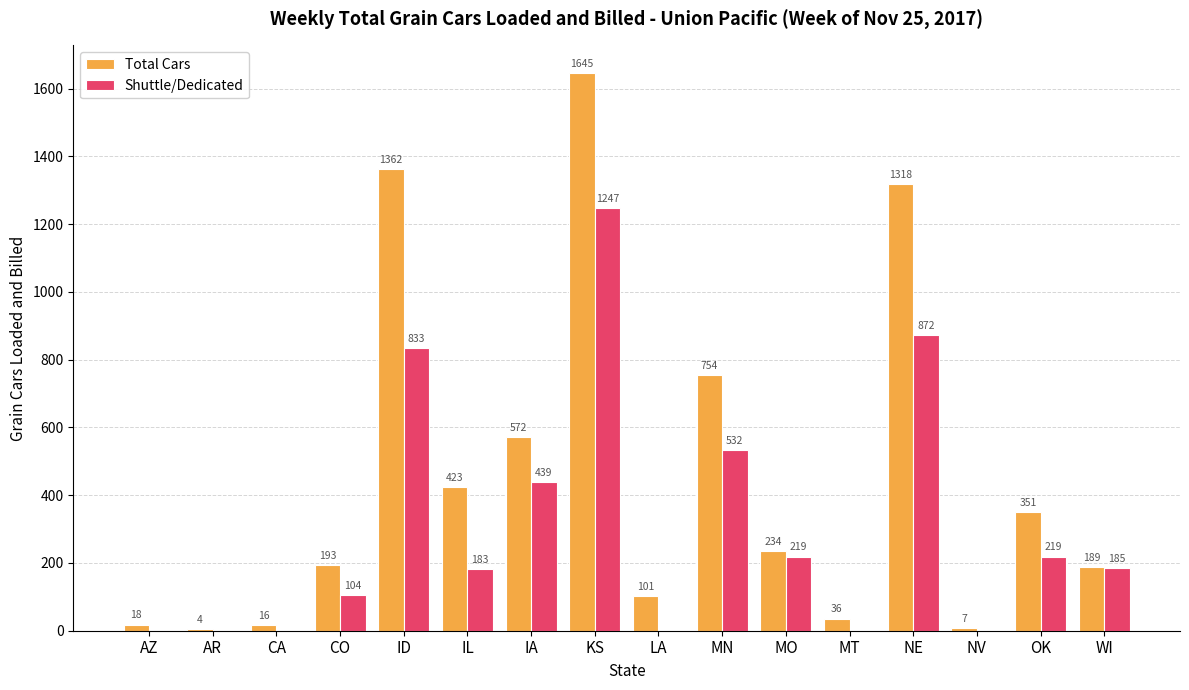

The value of Total Cars at KS is 544. True or false?

False